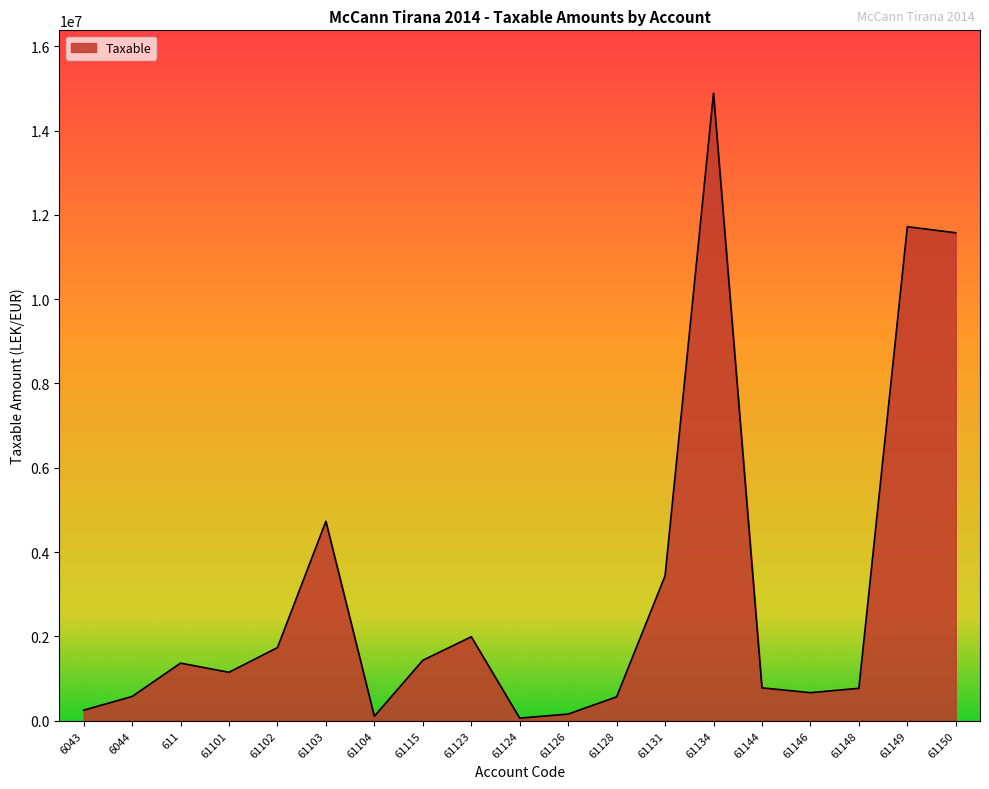

Does the chart display data point markers on the line(s)?

No